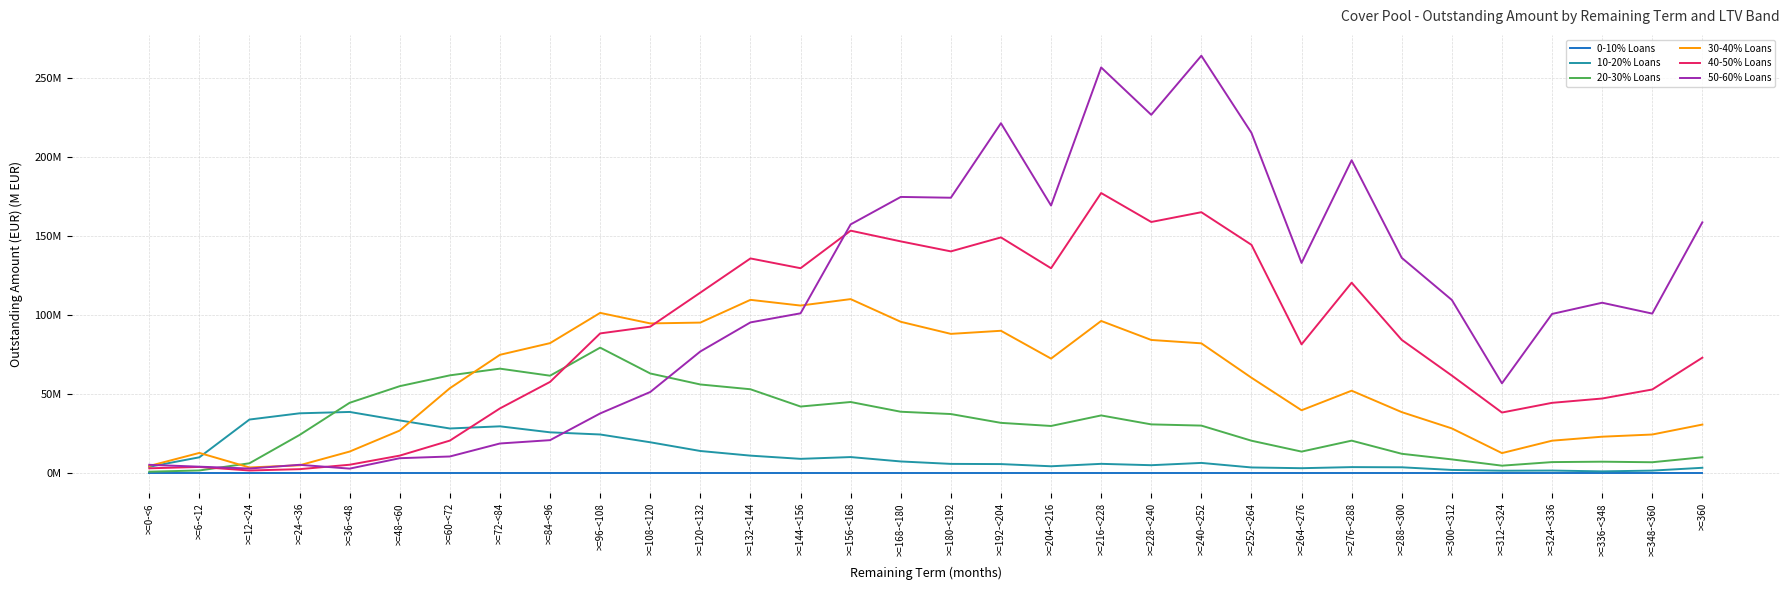

Reading left to right, what are all the values shown in this chart?

0-10% Loans: 0.0	0.0	0.0	0.0	0.0	0.0	0.0	0.0	0.0	0.0	0.0	0.0	0.0	0.0	0.0	0.0	0.0	0.0	0.0	0.0	0.0	0.0	0.0	0.0	0.0	0.0	0.0	0.0	0.0	0.0	0.0	0.0
10-20% Loans: 3.7	9.7	33.6	37.5	38.4	33.0	27.9	29.3	25.5	24.1	19.2	13.6	10.7	8.7	9.8	7.0	5.5	5.4	4.0	5.5	4.7	6.1	3.2	2.8	3.4	3.3	1.7	1.2	1.3	0.8	1.2	3.0
20-30% Loans: 0.5	1.3	5.9	23.8	44.2	54.7	61.5	65.8	61.3	79.1	62.7	55.7	52.7	41.8	44.7	38.5	37.0	31.5	29.5	36.2	30.5	29.7	20.2	13.3	20.2	11.9	8.3	4.4	6.6	6.9	6.5	9.7
30-40% Loans: 4.2	12.4	3.2	4.6	13.3	26.6	53.4	74.5	81.9	101.0	94.4	94.9	109.3	105.7	109.8	95.4	87.8	89.7	72.1	95.9	83.9	81.8	60.0	39.4	51.8	38.2	27.9	12.3	20.2	22.7	24.1	30.4
40-50% Loans: 2.7	3.5	1.3	2.1	5.0	10.7	20.2	40.6	57.4	88.1	92.3	113.9	135.5	129.3	153.1	146.3	140.0	148.8	129.3	176.9	158.6	164.8	144.1	81.1	120.1	84.0	61.4	38.0	44.1	46.9	52.6	72.7
50-60% Loans: 4.9	3.7	2.6	4.9	2.5	9.1	10.2	18.4	20.5	37.4	51.0	76.6	95.0	100.8	157.1	174.4	173.9	221.1	169.0	256.4	226.4	263.8	215.0	132.7	197.6	135.9	109.2	56.5	100.4	107.5	100.6	158.3